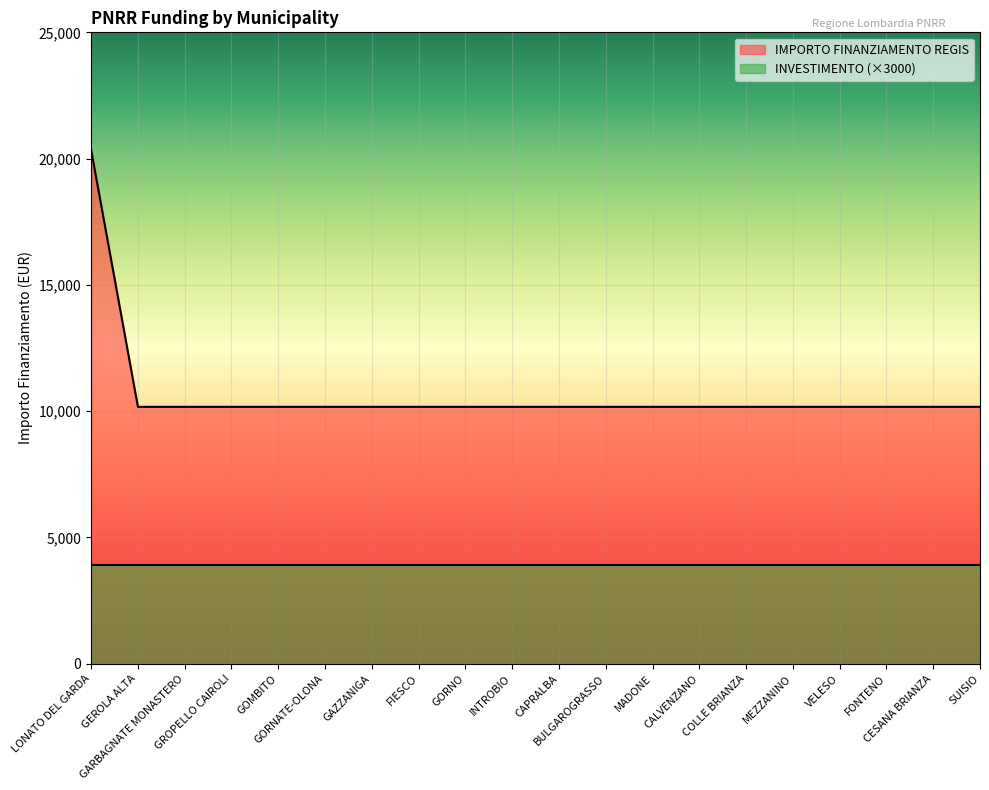

Which series has the largest total across all categories?

IMPORTO FINANZIAMENTO REGIS